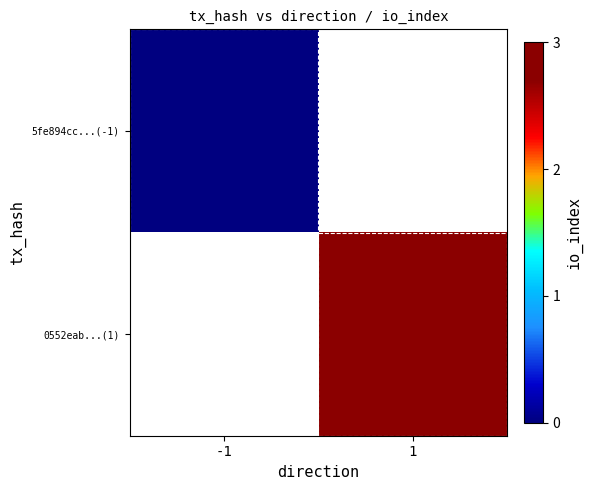

Is the value of 0552eab...(1) at 1 greater than the value of 5fe894cc...(-1) at 1?

No